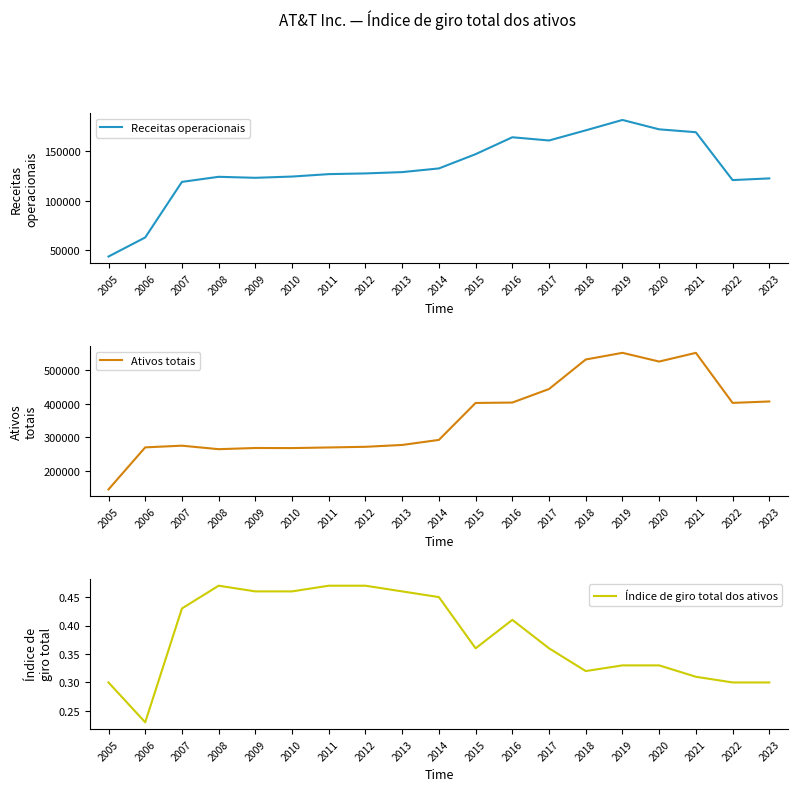

The Receitas operacionais series shows 201455.8 at 2008. True or false?

False